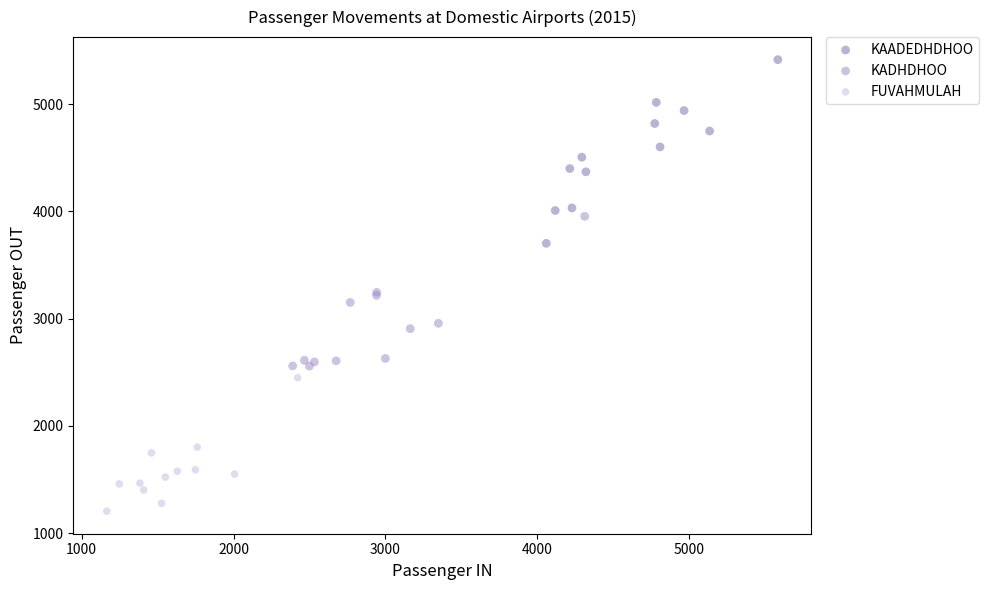

Which series has the widest spread of Y values?

KAADEDHDHOO